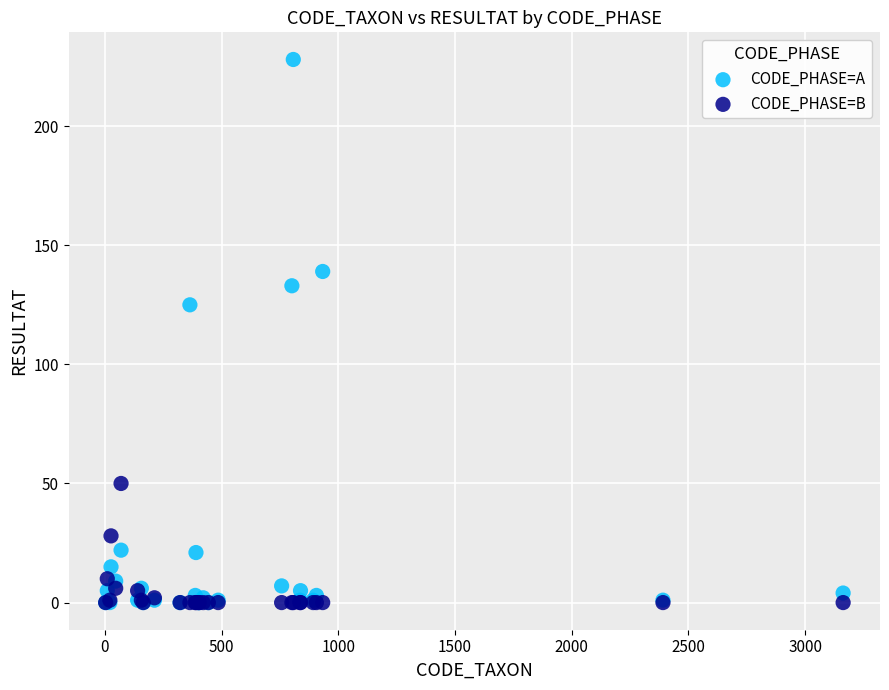

Across all series, what Y value is closest to 114?

125